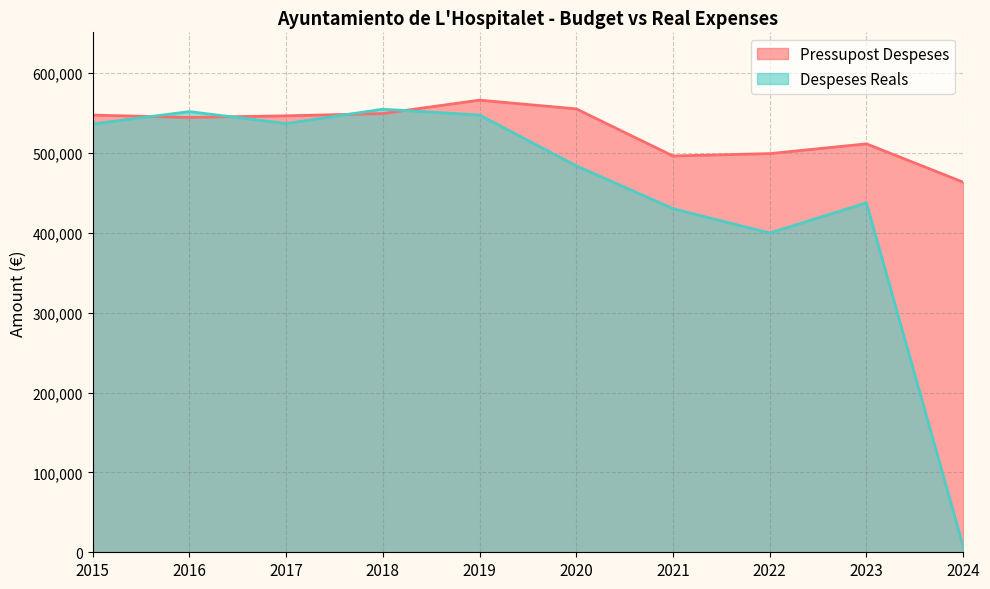

How many lines are shown in the chart?

2